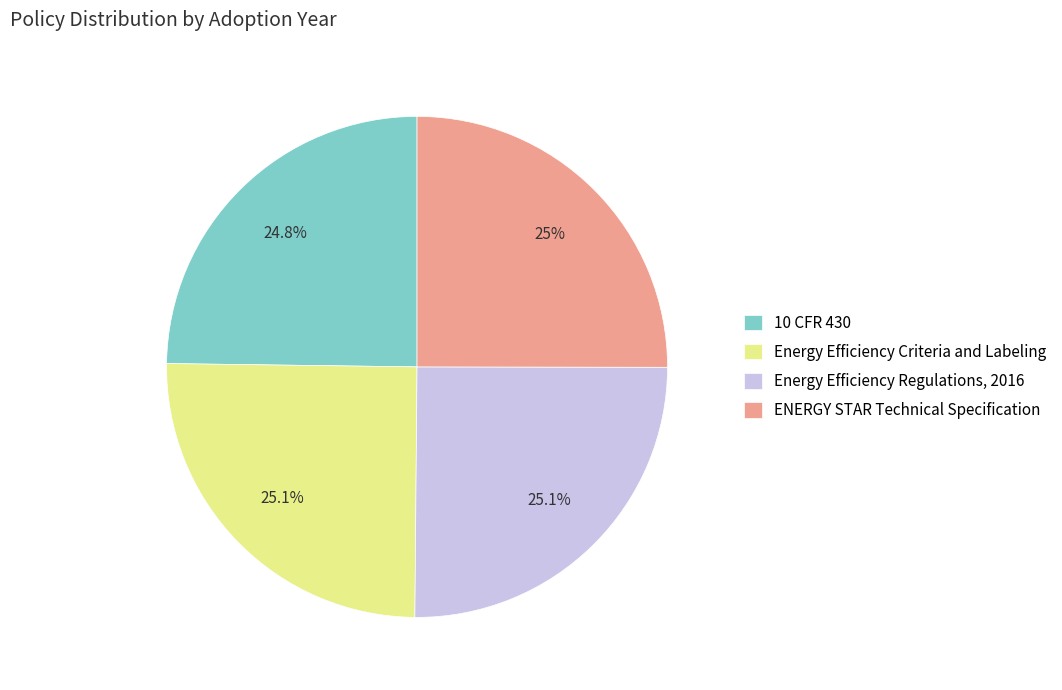

Is there any slice that represents more than half of the pie?

No